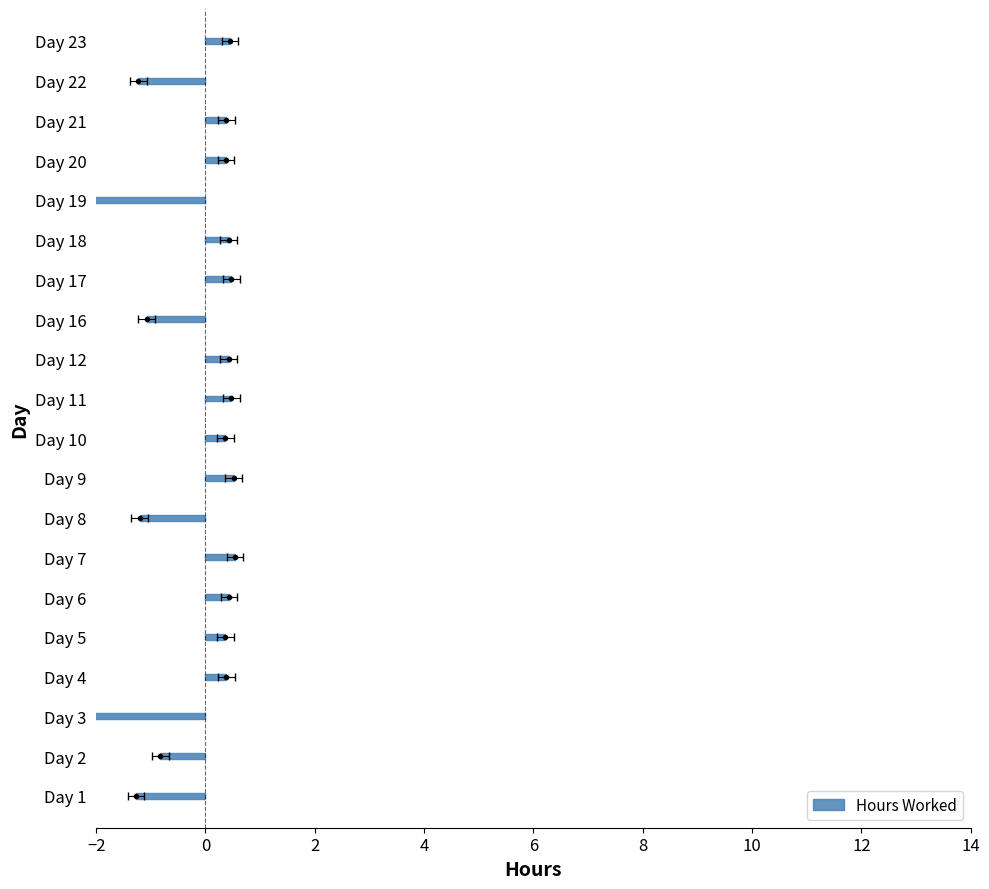

What is the label of the 16th bar from the right?

6